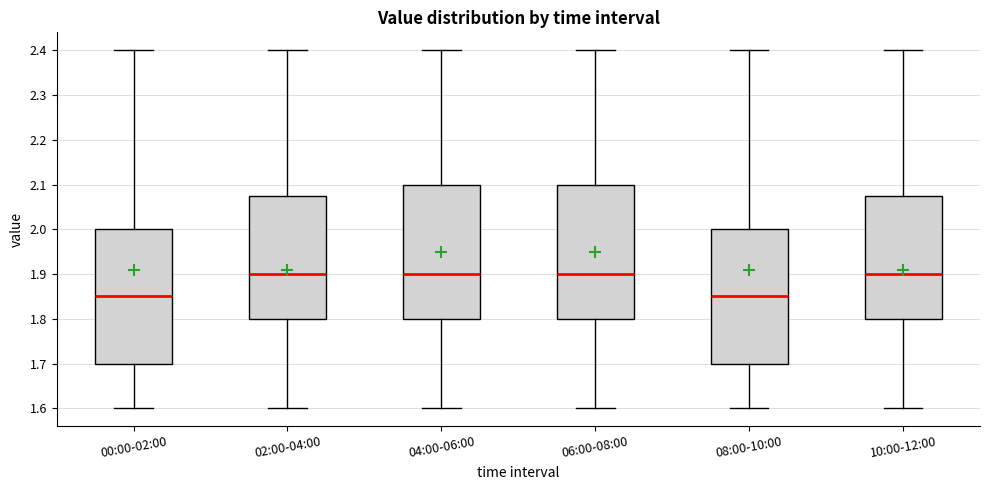

Where does the median line of the box for 10:00-12:00 sit on the y-axis? The values are not printed on the chart, so give them approximately, as read against the axis.

1.90